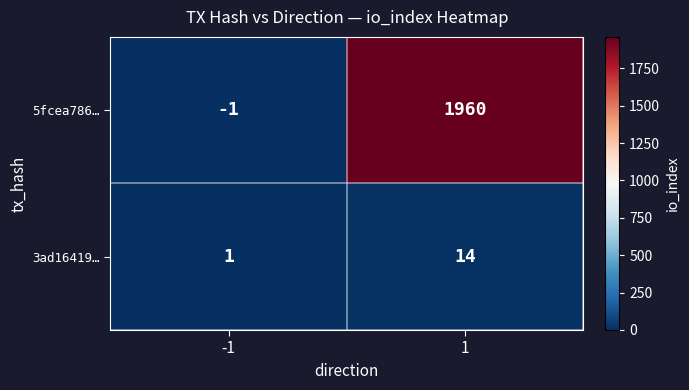

Reading left to right, list all the values displayed in this chart.

5fcea786…: -1	1960
3ad16419…: 1	14